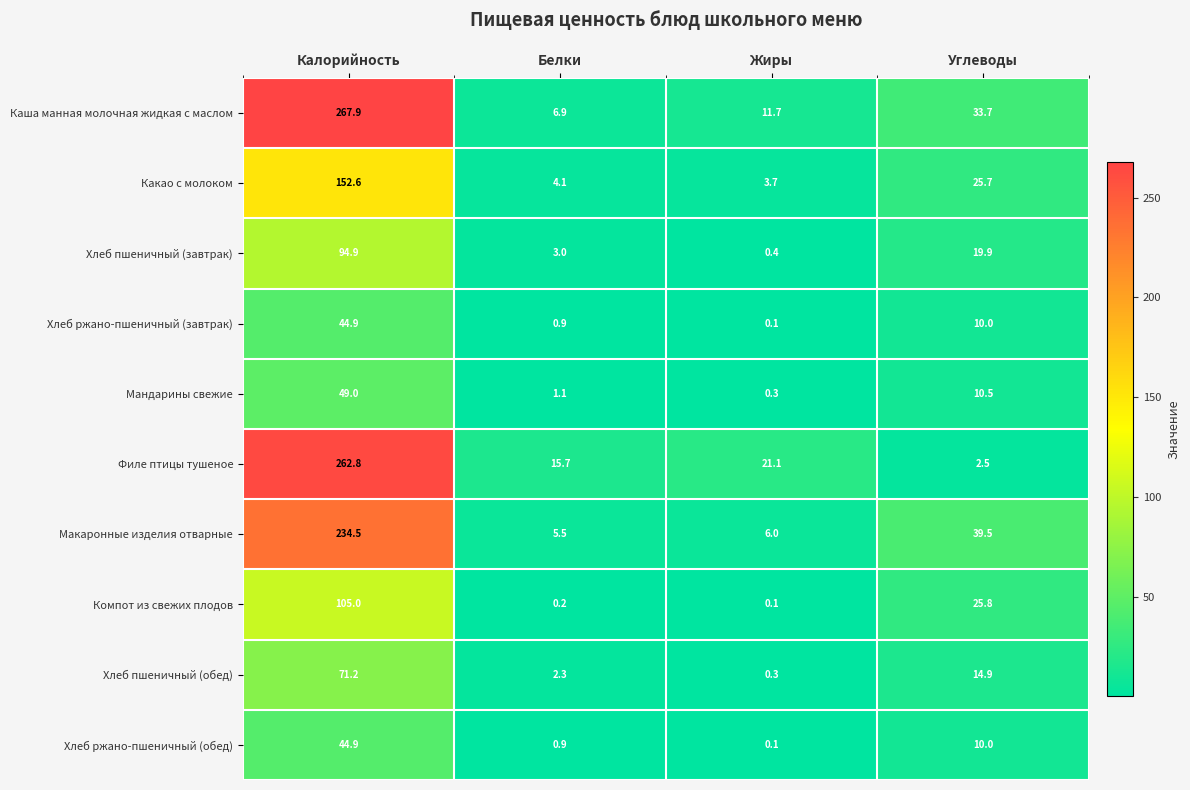

True or false: Филе птицы тушеное has a value of 262.8 at Калорийность.

True